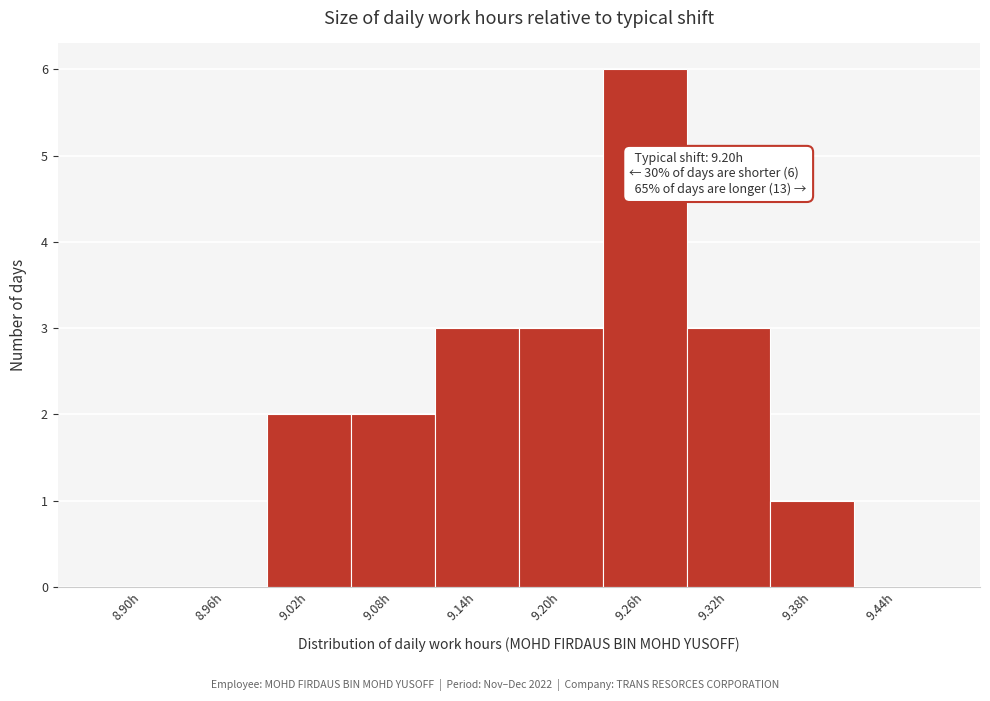

Reading left to right, what are all the values shown in this chart?

8.90h=0	8.96h=0	9.02h=2	9.08h=2	9.14h=3	9.20h=3	9.26h=6	9.32h=3	9.38h=1	9.44h=0